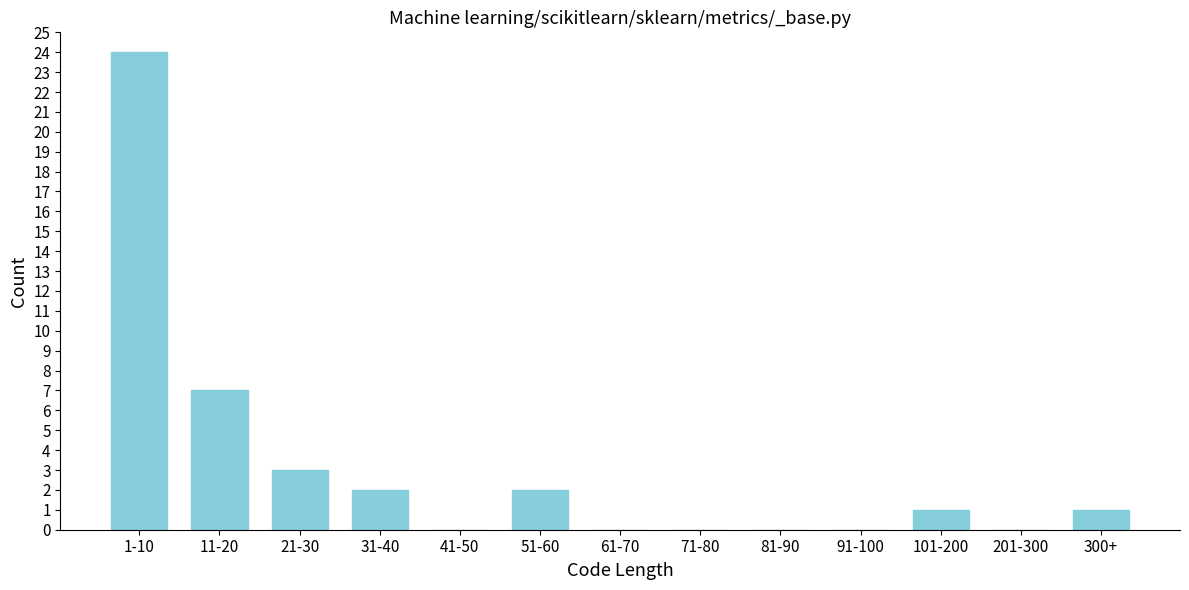

Reading right to left, what are all the values shown in this chart?

300+=1	201-300=0	101-200=1	91-100=0	81-90=0	71-80=0	61-70=0	51-60=2	41-50=0	31-40=2	21-30=3	11-20=7	1-10=24